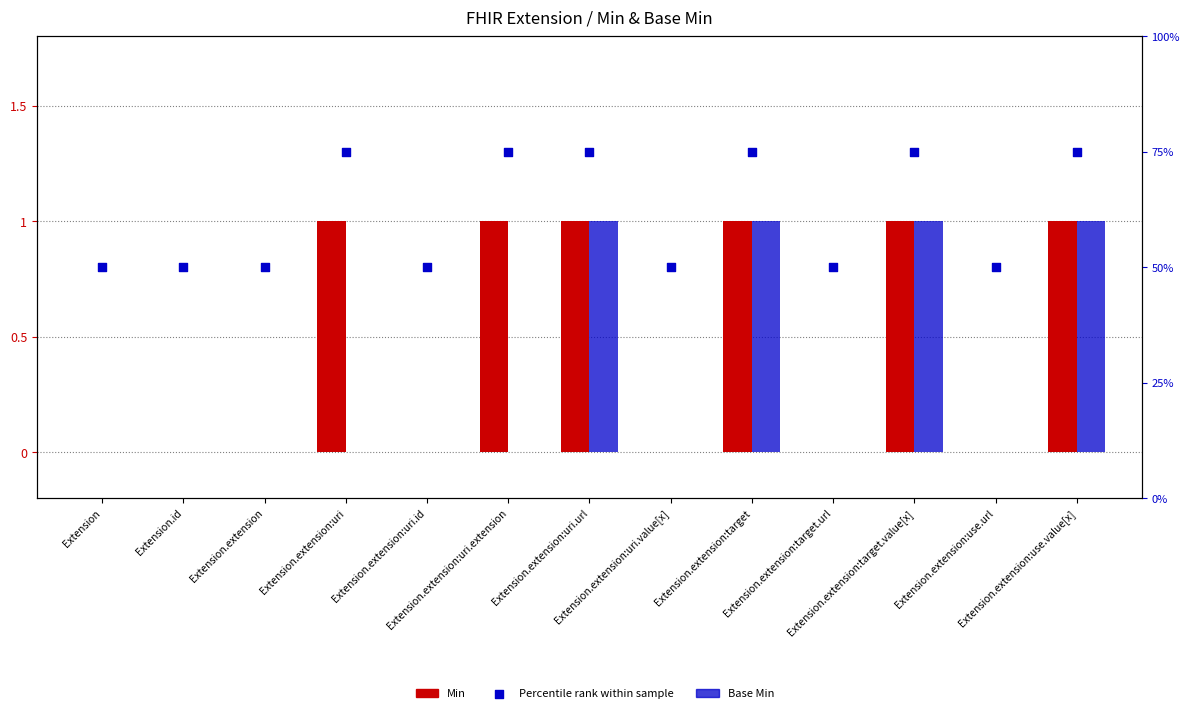

What are all the series names shown in the legend?

Min, Base Min, Percentile rank